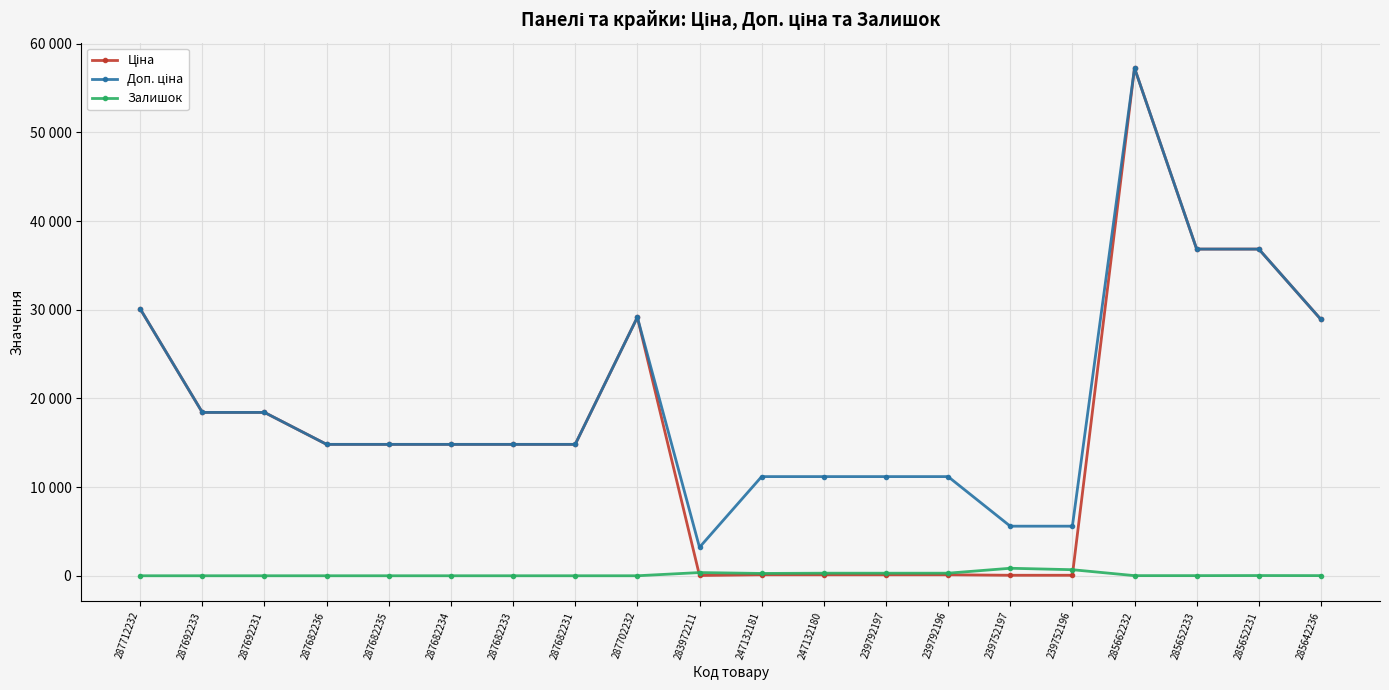

Is the value of Залишок at 283972211 greater than the value of Ціна at 287692233?

No